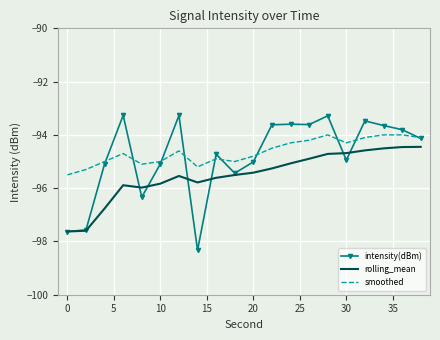

Which series has the widest spread of values?

intensity(dBm)